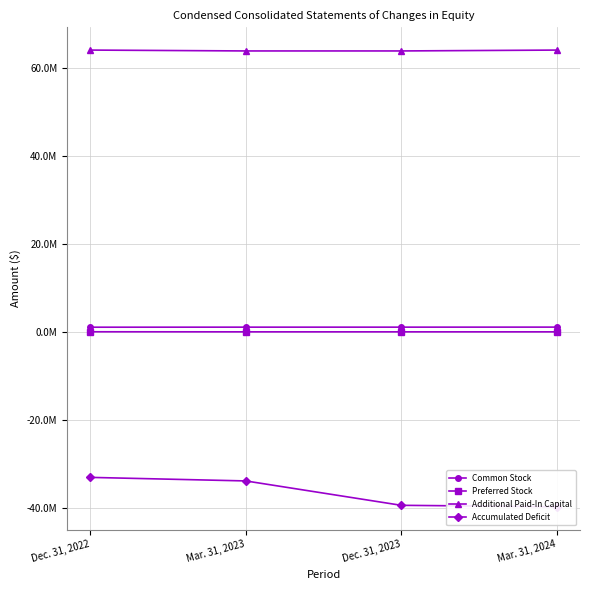

What are all the series names shown in the legend?

Common Stock, Preferred Stock, Additional Paid-In Capital, Accumulated Deficit